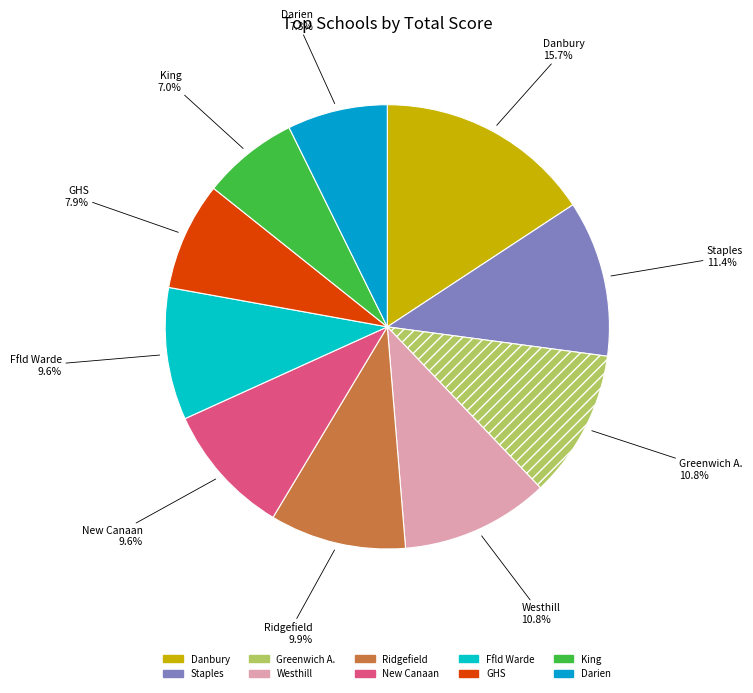

True or false: Greenwich A. accounts for 11% of the total.

True